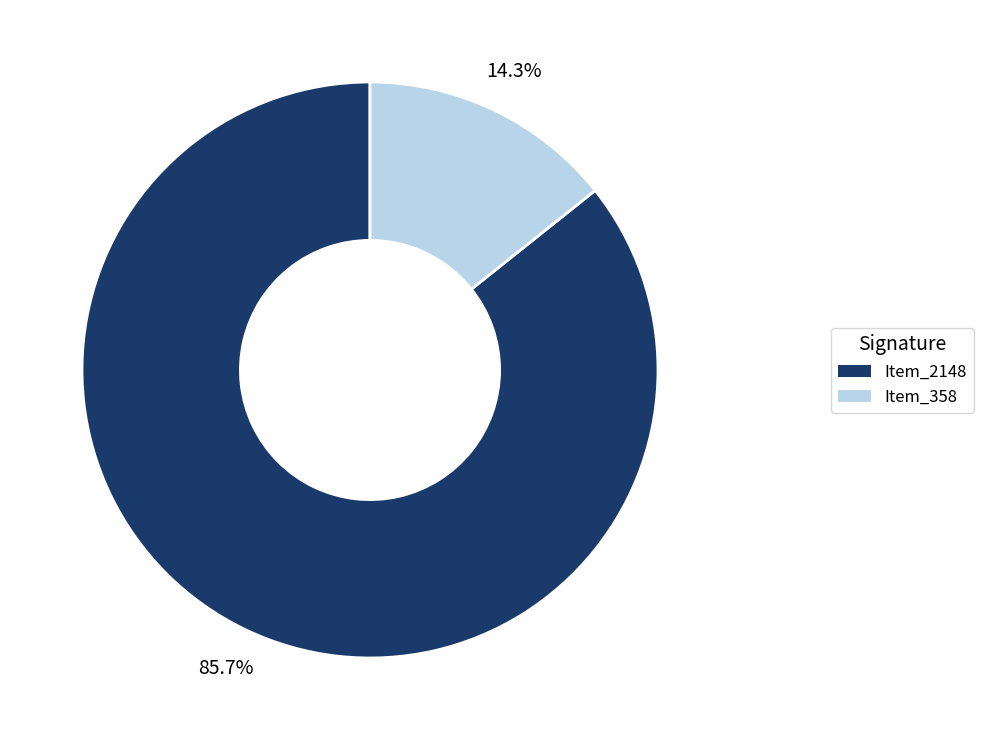

Is there a majority slice in this chart?

Yes